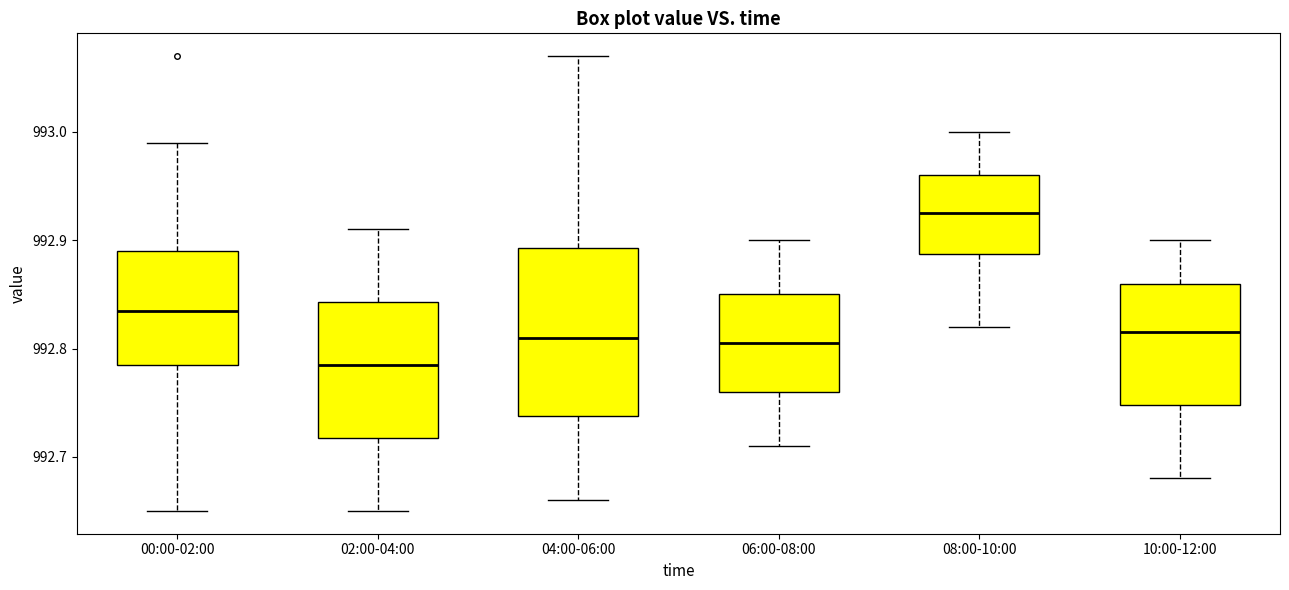

Which box is the tallest, from its lower edge to its upper edge?

04:00-06:00